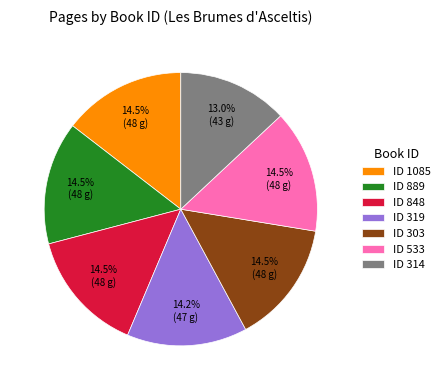

What is the smallest slice in the pie chart?

ID 314